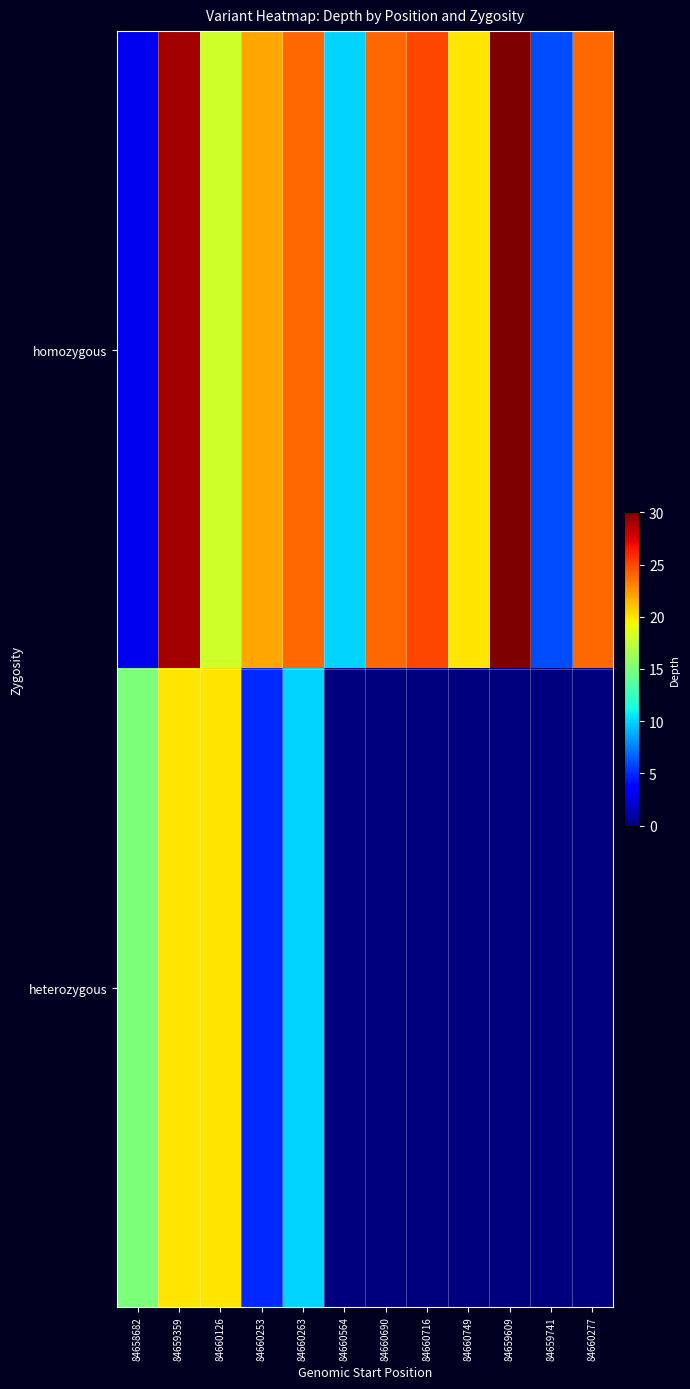

Count the number of categories in the chart.

12